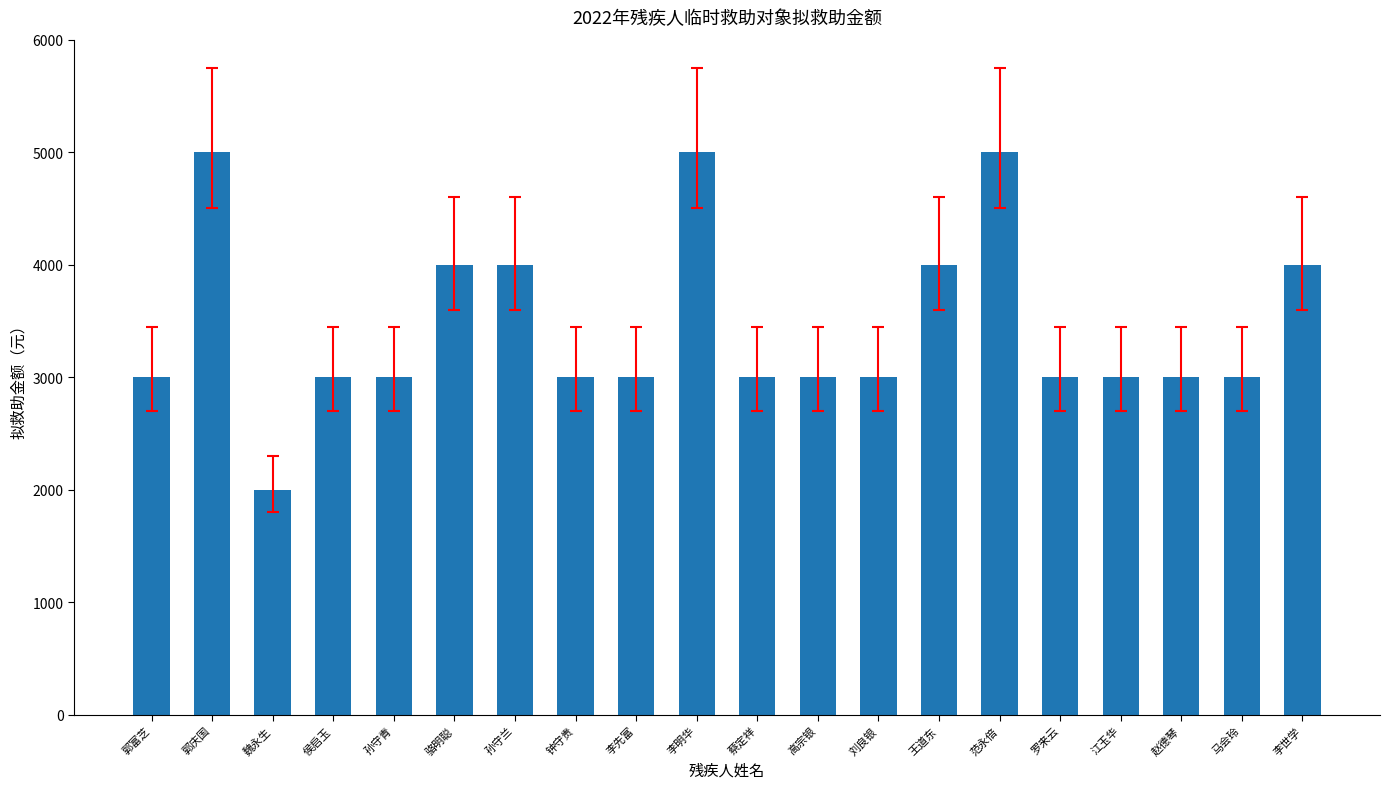

What is the approximate value at 郭庆国, to the nearest 10?

5000